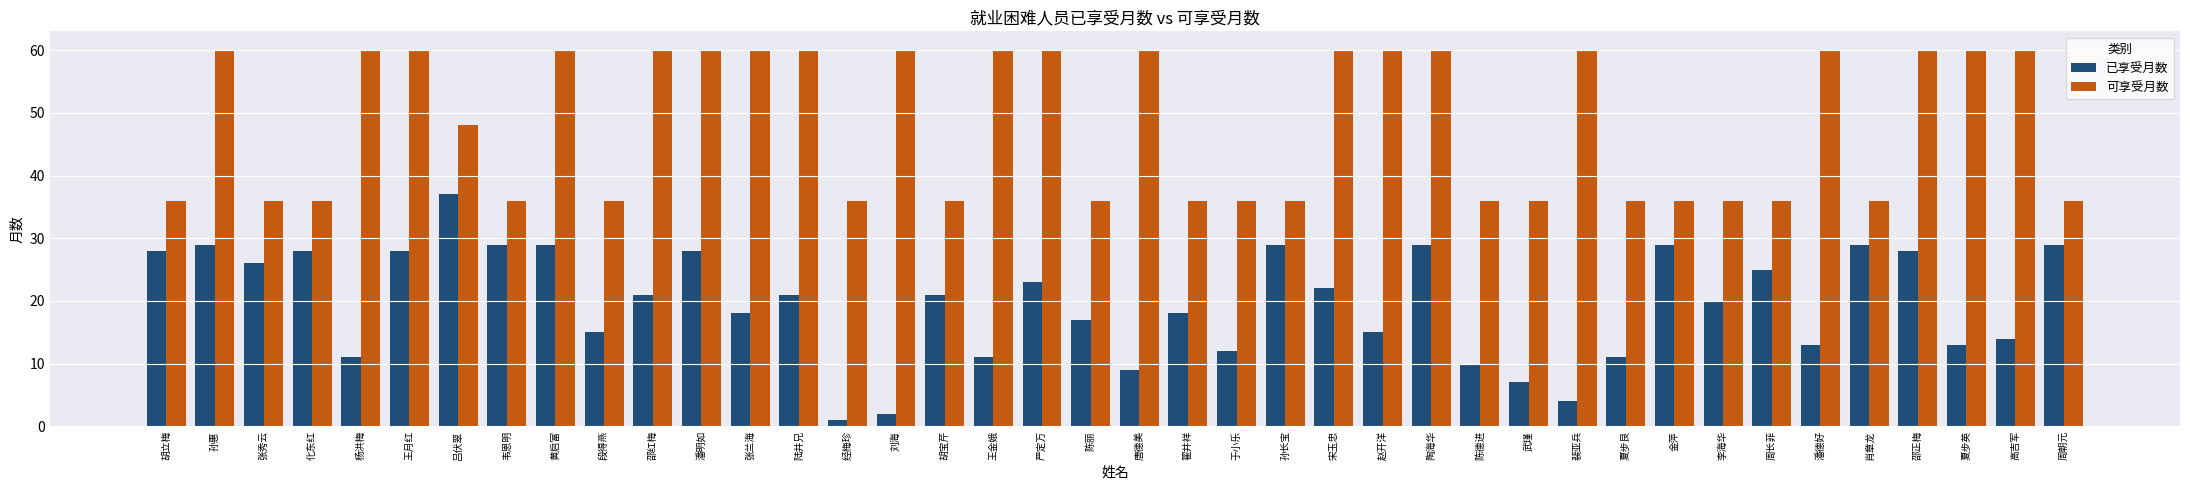

What is the label of the 7th bar from the right?

周长菲